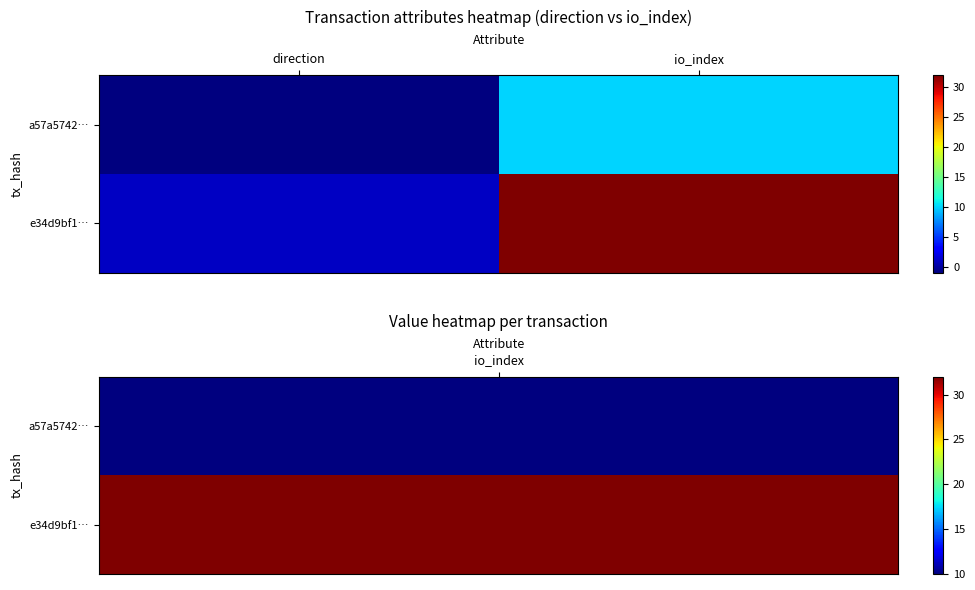

List the series in order of their overall mean, lowest first.

a57a5742…, e34d9bf1…